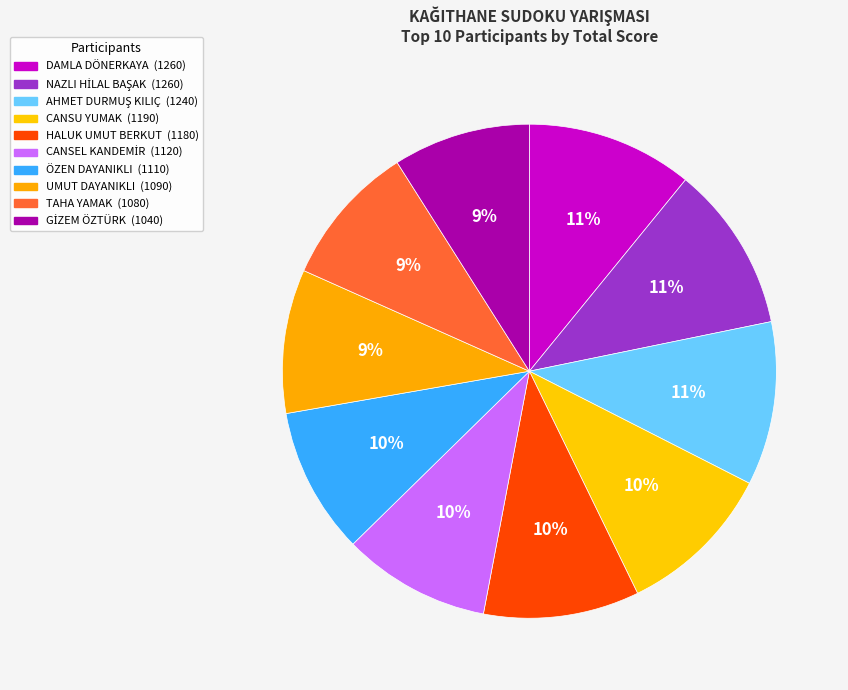

How many segments does this pie chart have?

10